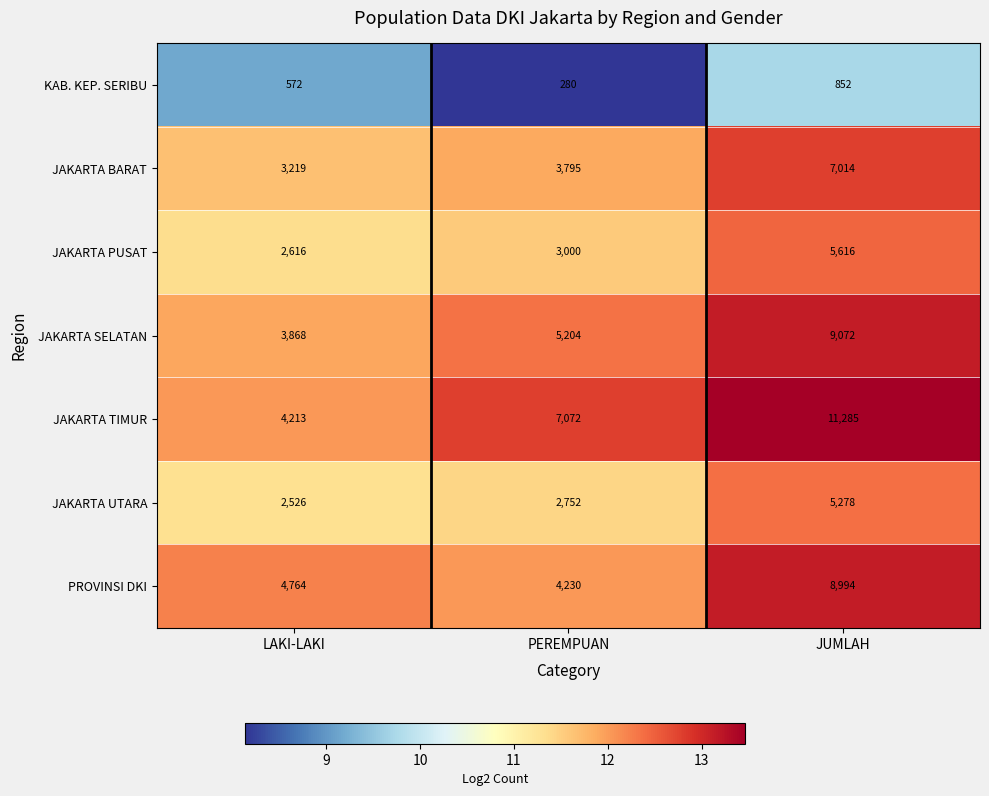

What is the total value across all series at PEREMPUAN?

26333